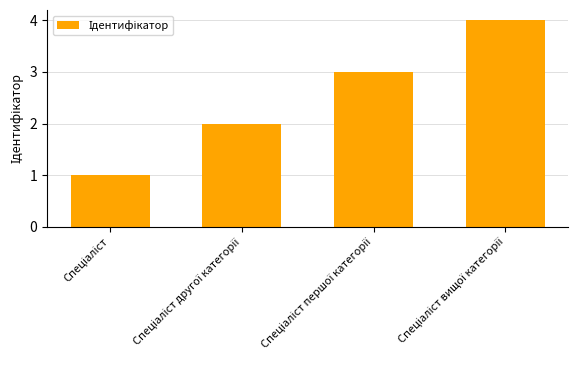

What is the sum of all values?

10